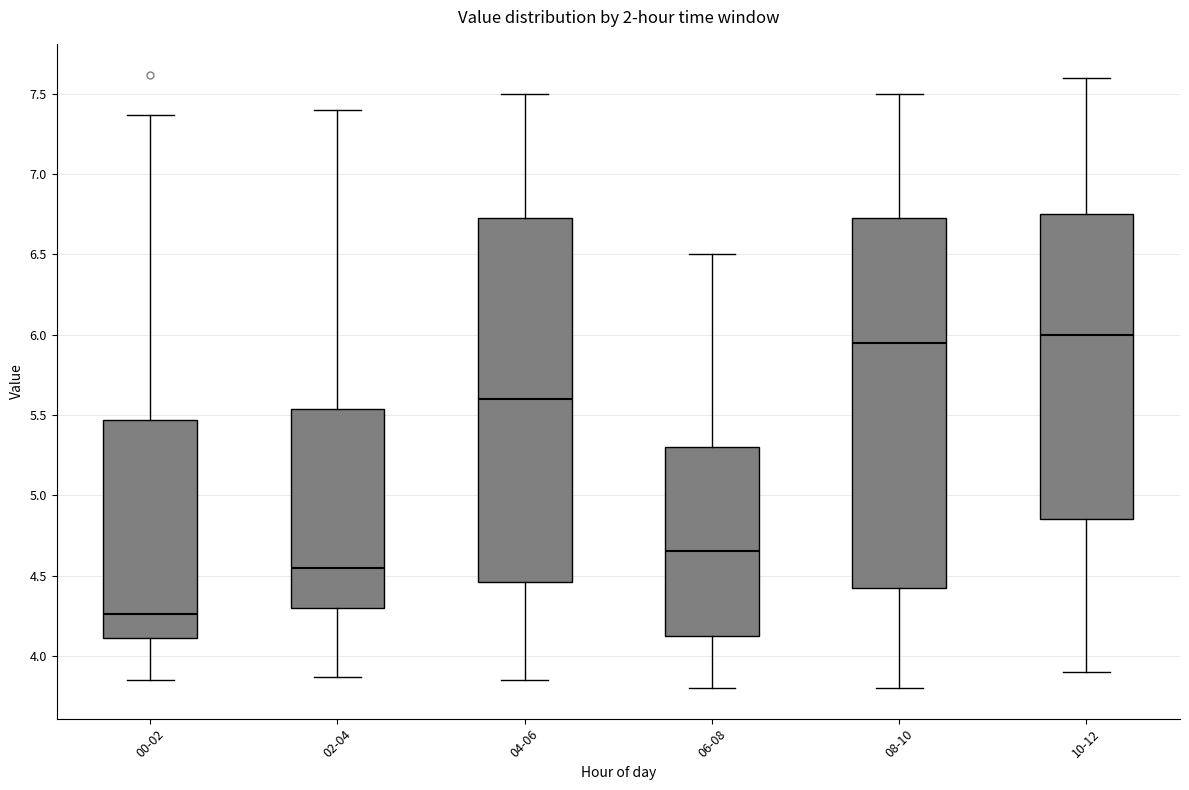

Which box's median line is the lowest?

00-02